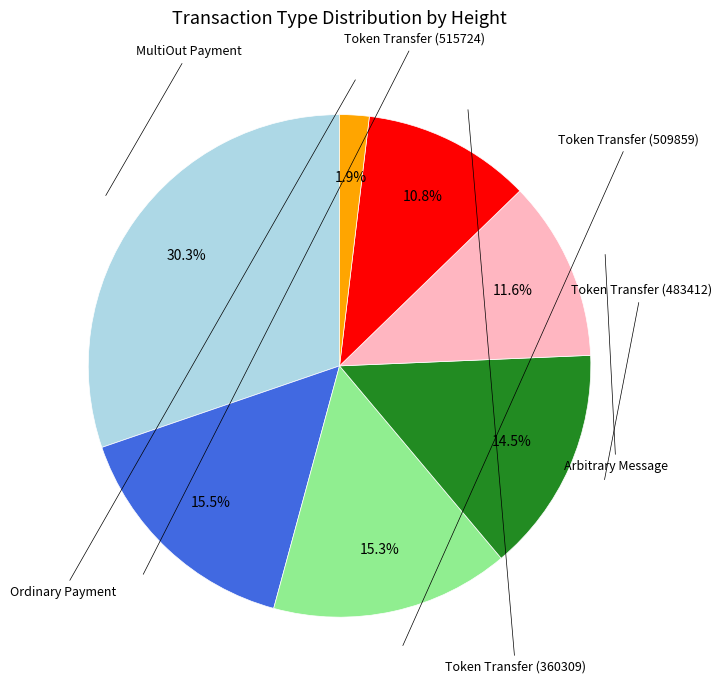

Is there any slice that represents more than half of the pie?

No